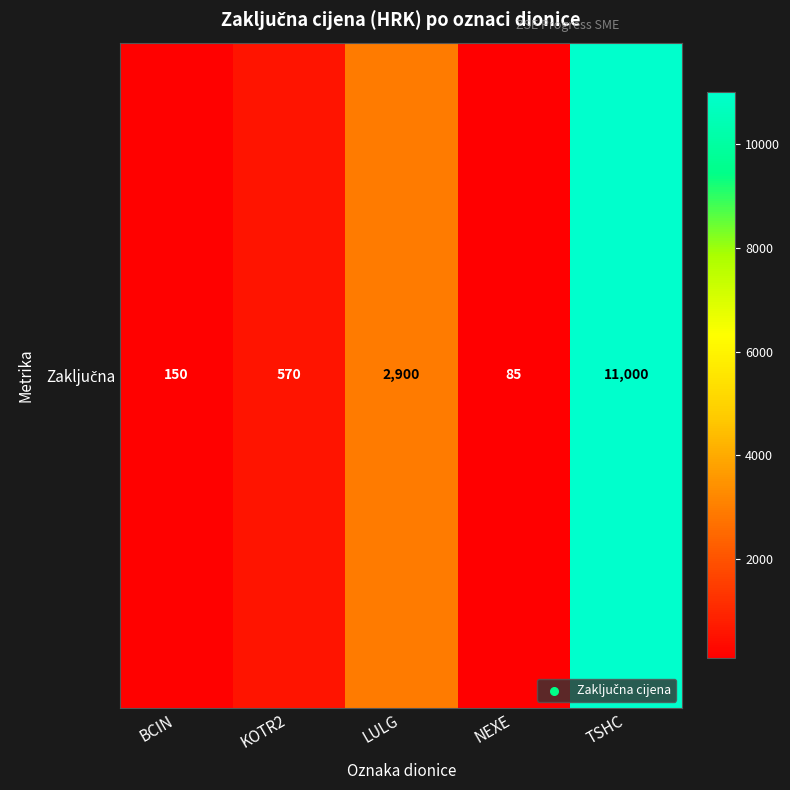

Approximately how many times larger is the value at LULG compared to KOTR2?

5.1